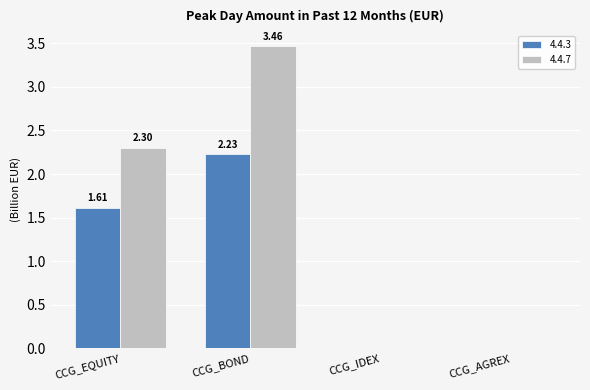

Which series has the widest spread of values?

4.4.7